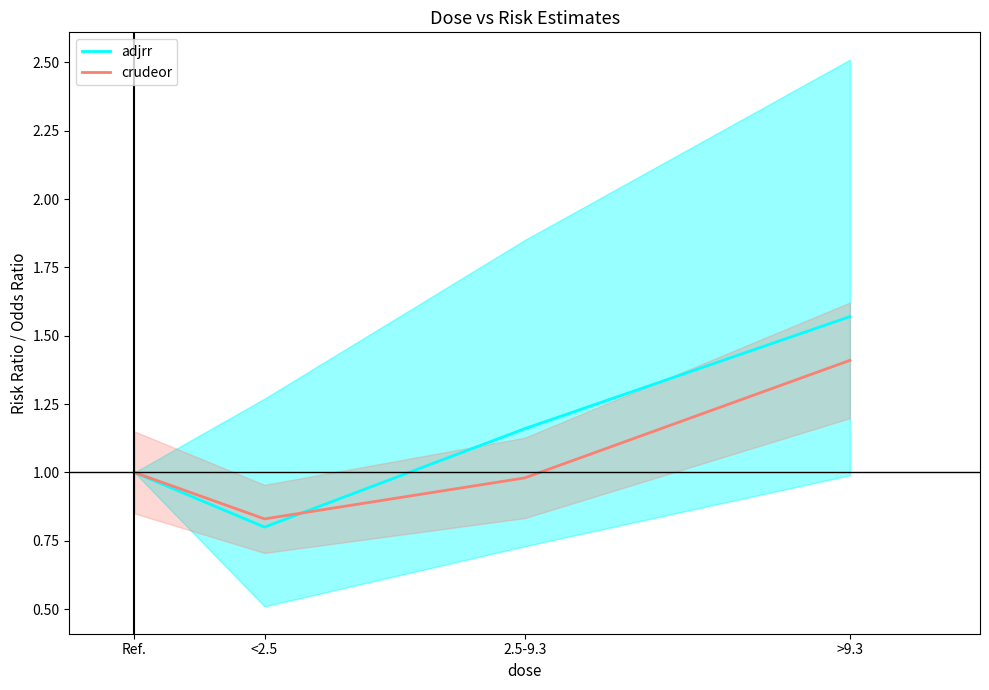

The value of adjrr at >9.3 is 2.4. True or false?

False